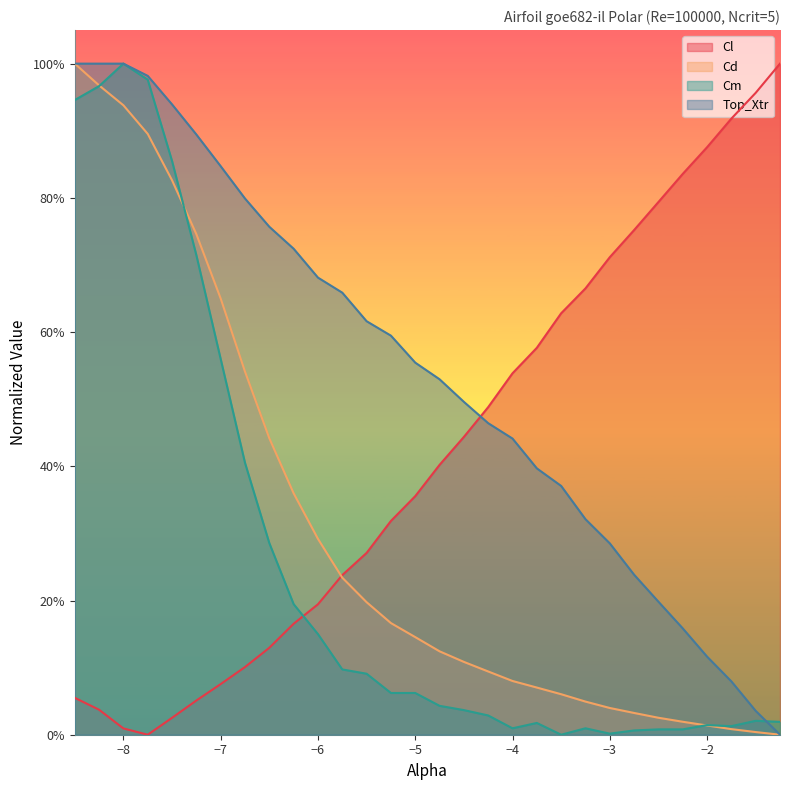

Reading left to right, transcribe all the data shown in this chart.

Cl: -8.5=0.1	-8.25=0.0	-8.0=0.0	-7.75=0.0	-7.5=0.0	-7.25=0.1	-7.0=0.1	-6.75=0.1	-6.5=0.1	-6.25=0.2	-6.0=0.2	-5.75=0.2	-5.5=0.3	-5.25=0.3	-5.0=0.4	-4.75=0.4	-4.5=0.4	-4.25=0.5	-4.0=0.5	-3.75=0.6	-3.5=0.6	-3.25=0.7	-3.0=0.7	-2.75=0.8	-2.5=0.8	-2.25=0.8	-2.0=0.9	-1.75=0.9	-1.5=1.0	-1.25=1.0
Cd: -8.5=1.0	-8.25=1.0	-8.0=0.9	-7.75=0.9	-7.5=0.8	-7.25=0.7	-7.0=0.7	-6.75=0.5	-6.5=0.4	-6.25=0.4	-6.0=0.3	-5.75=0.2	-5.5=0.2	-5.25=0.2	-5.0=0.1	-4.75=0.1	-4.5=0.1	-4.25=0.1	-4.0=0.1	-3.75=0.1	-3.5=0.1	-3.25=0.0	-3.0=0.0	-2.75=0.0	-2.5=0.0	-2.25=0.0	-2.0=0.0	-1.75=0.0	-1.5=0.0	-1.25=0.0
Cm: -8.5=0.9	-8.25=1.0	-8.0=1.0	-7.75=1.0	-7.5=0.9	-7.25=0.7	-7.0=0.6	-6.75=0.4	-6.5=0.3	-6.25=0.2	-6.0=0.1	-5.75=0.1	-5.5=0.1	-5.25=0.1	-5.0=0.1	-4.75=0.0	-4.5=0.0	-4.25=0.0	-4.0=0.0	-3.75=0.0	-3.5=0.0	-3.25=0.0	-3.0=0.0	-2.75=0.0	-2.5=0.0	-2.25=0.0	-2.0=0.0	-1.75=0.0	-1.5=0.0	-1.25=0.0
Top_Xtr: -8.5=1.0	-8.25=1.0	-8.0=1.0	-7.75=1.0	-7.5=0.9	-7.25=0.9	-7.0=0.8	-6.75=0.8	-6.5=0.8	-6.25=0.7	-6.0=0.7	-5.75=0.7	-5.5=0.6	-5.25=0.6	-5.0=0.6	-4.75=0.5	-4.5=0.5	-4.25=0.5	-4.0=0.4	-3.75=0.4	-3.5=0.4	-3.25=0.3	-3.0=0.3	-2.75=0.2	-2.5=0.2	-2.25=0.2	-2.0=0.1	-1.75=0.1	-1.5=0.0	-1.25=0.0